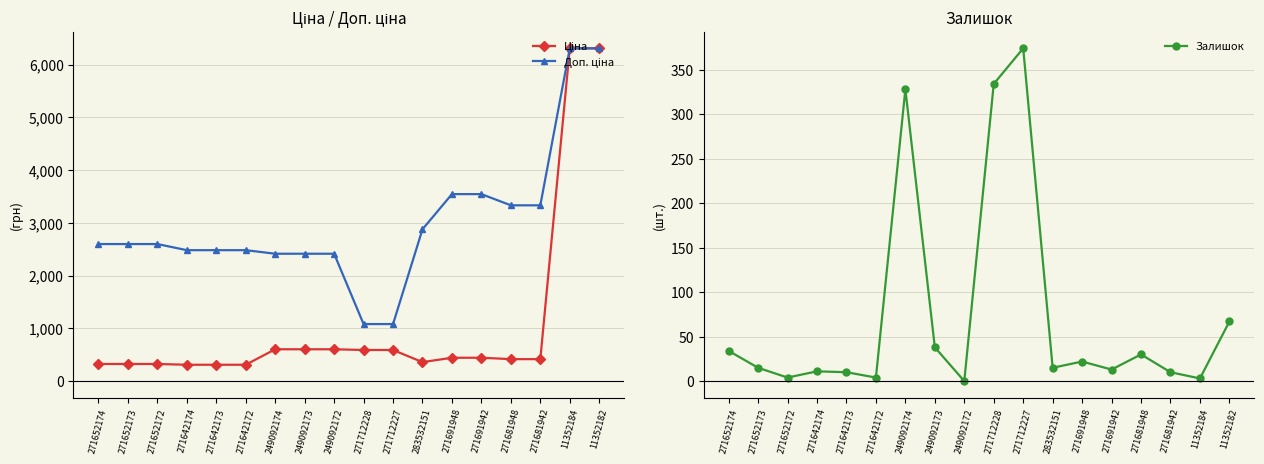

True or false: Ціна and Залишок cross at least once.

False